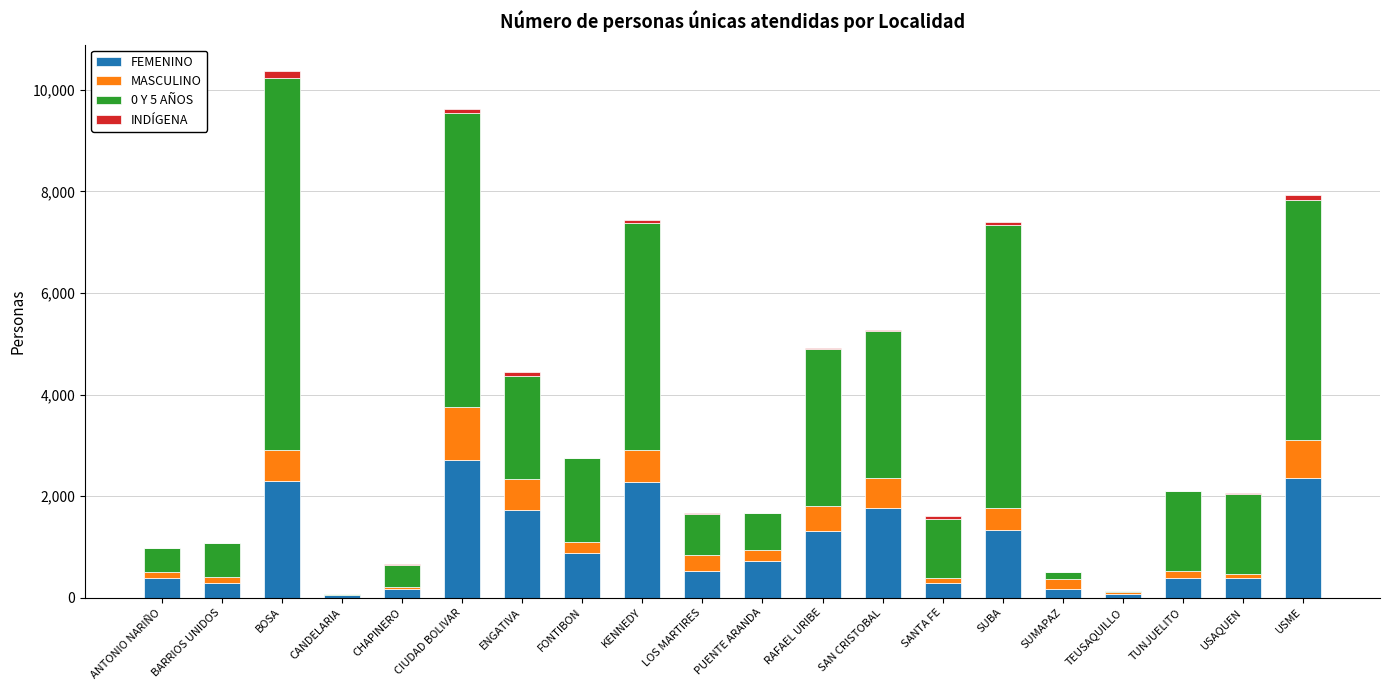

What is the sum of all FEMENINO values?

20136